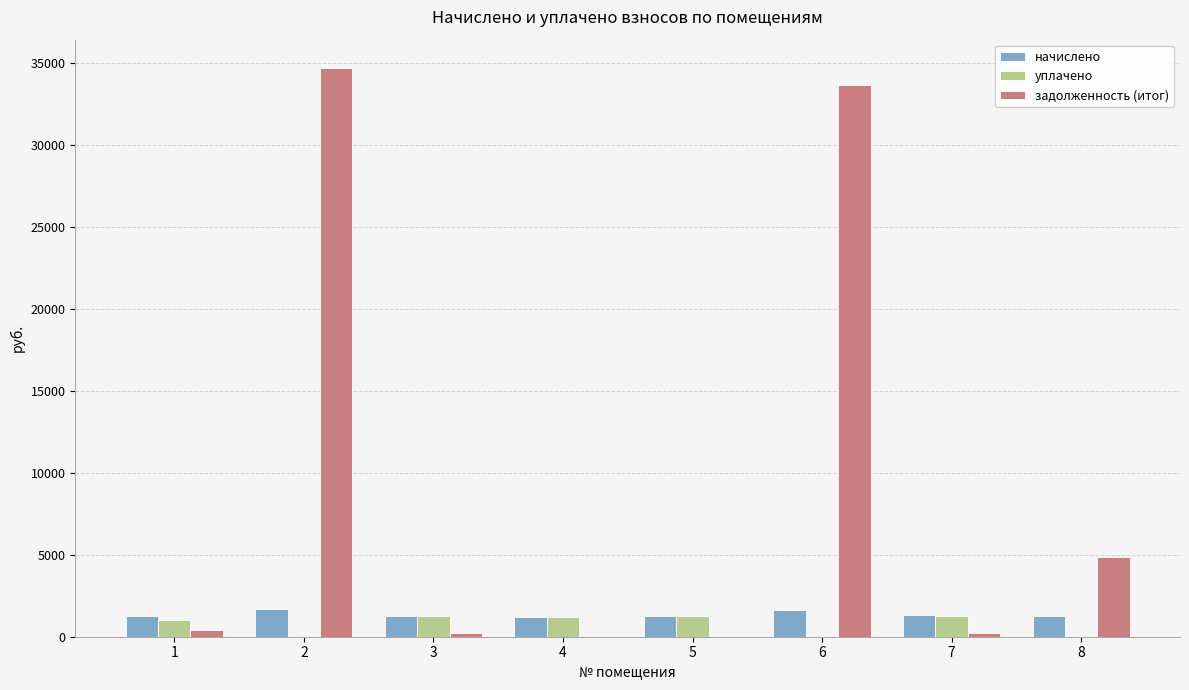

What is the maximum value for уплачено?

1288.5